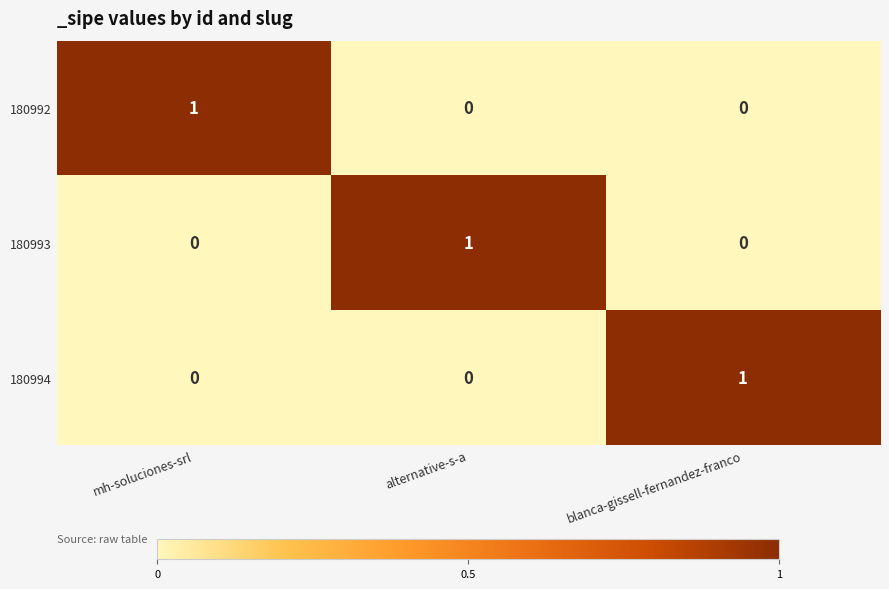

At how many categories does at least one series exceed 0?

3